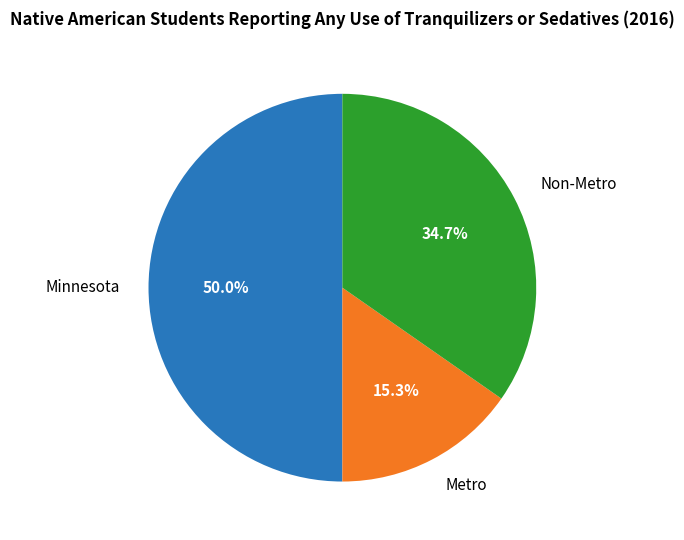

Does Metro represent more than half of the total?

No